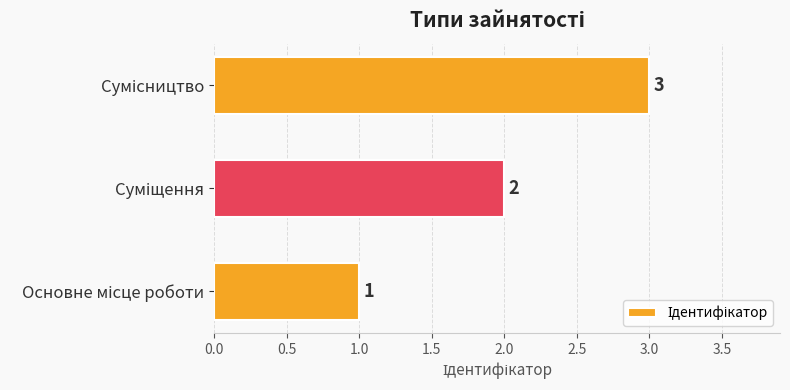

Count the number of data series in this chart.

1